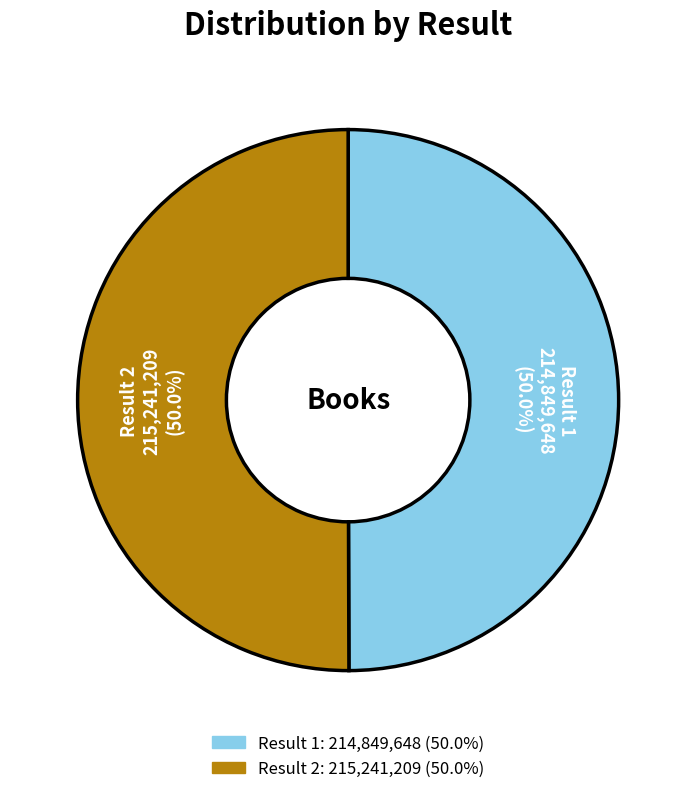

What is the ratio of the value at Result 1 to the value at Result 2?

1.0